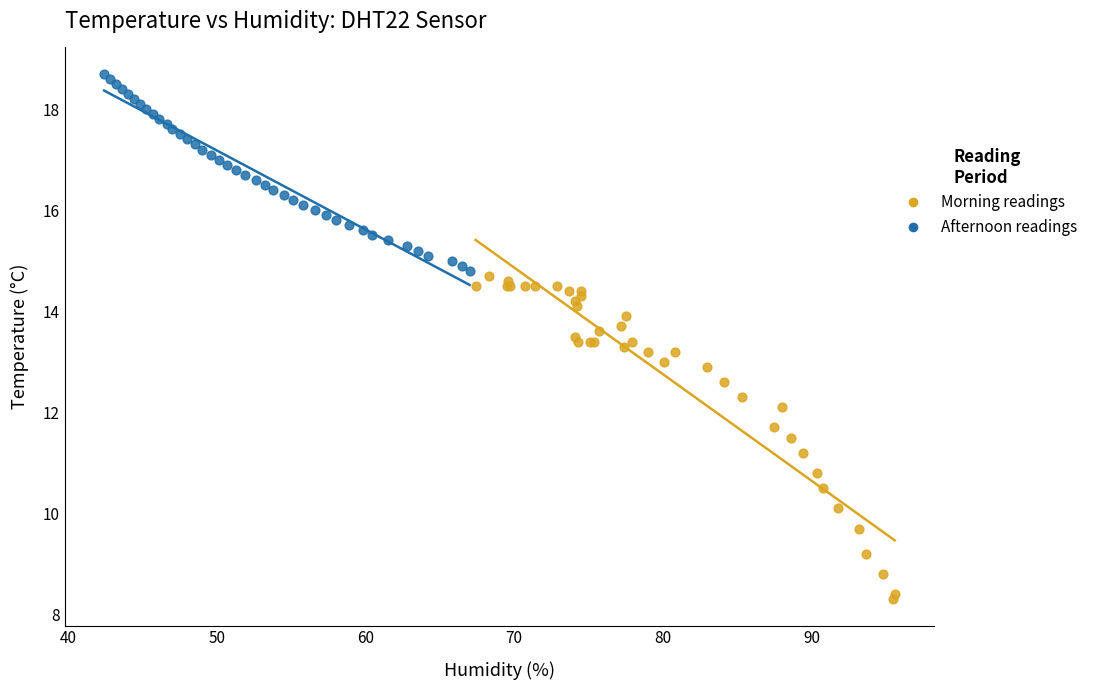

What are all the series names shown in the legend?

Morning readings, Afternoon readings